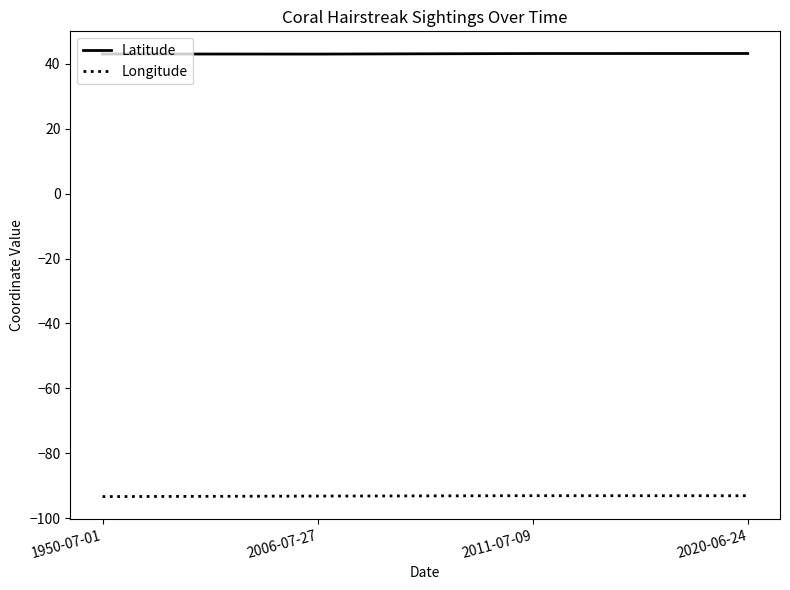

What is the maximum value shown in the chart?

43.2